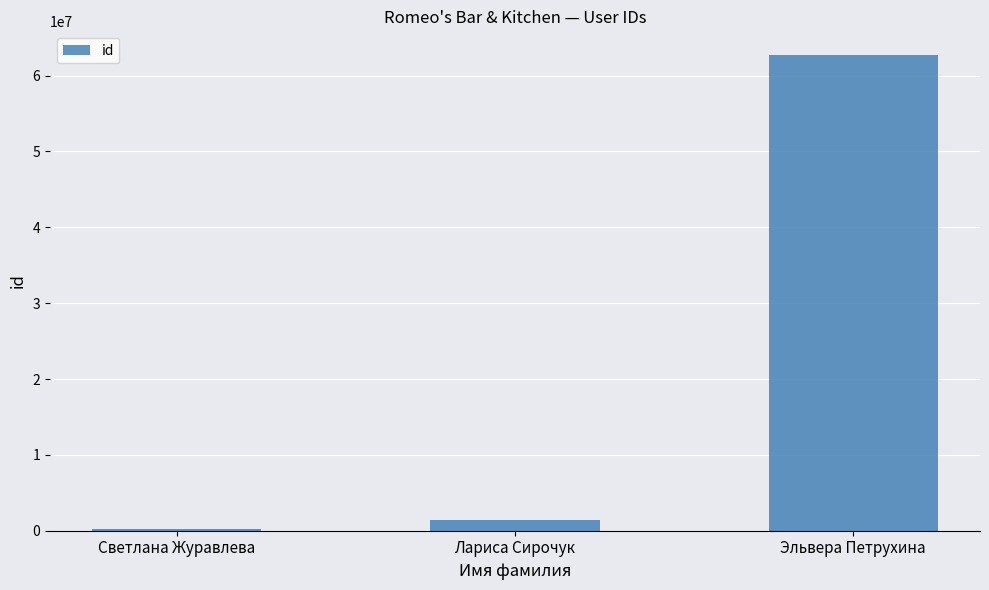

What is the change in value from Светлана Журавлева to Лариса Сирочук?

+1150902